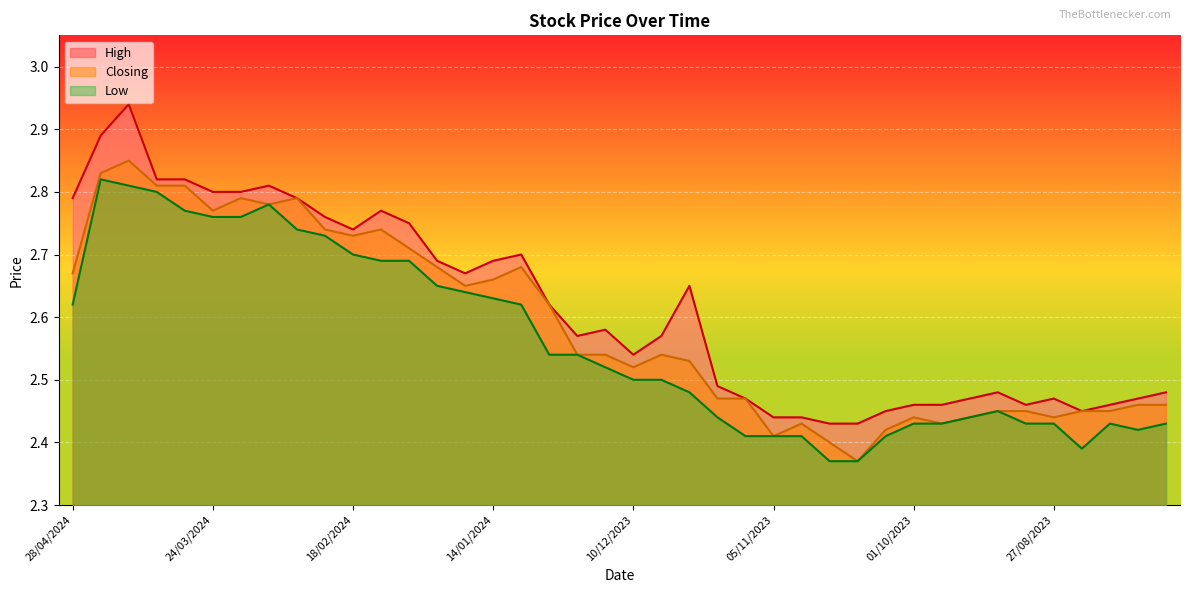

At which label does High reach its peak?

14/04/2024